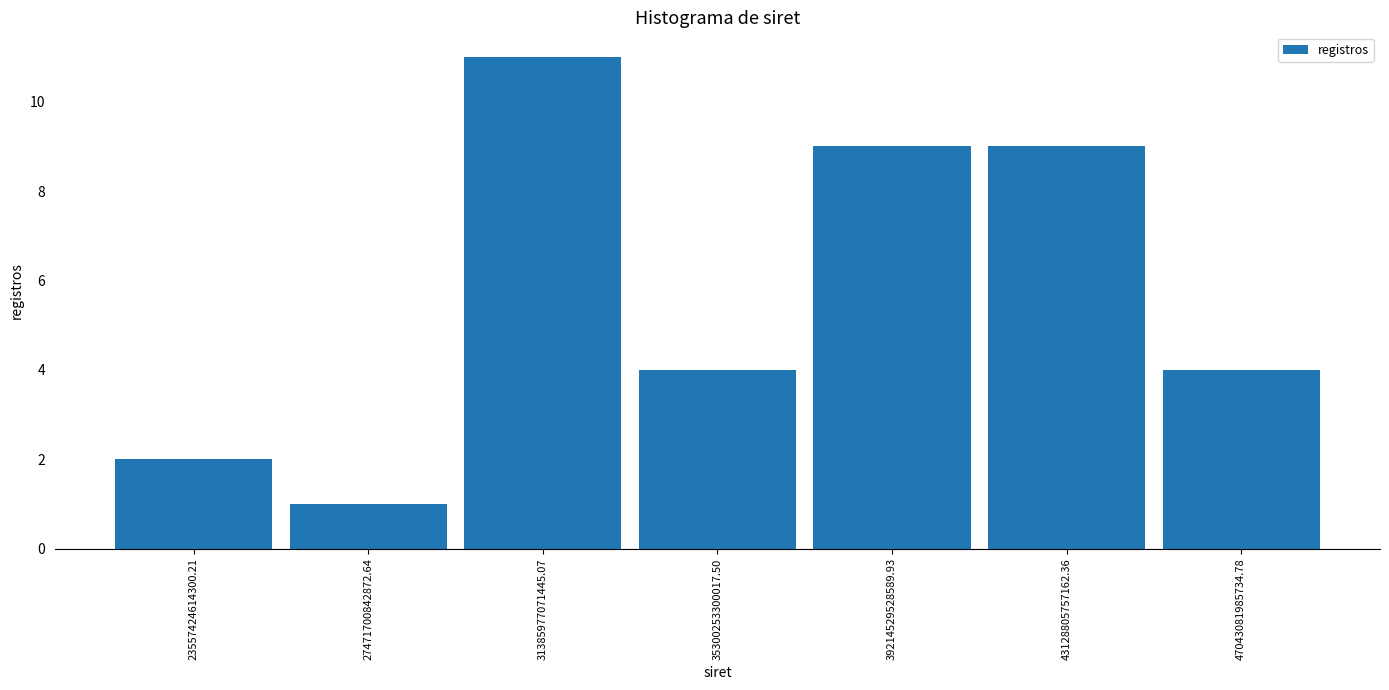

How tall is the bar that spans 29500000000000 to 33500000000000 on the x-axis? Neither the bar edges nor the heights are printed on the chart, so give them approximately, as read against the axes.

11